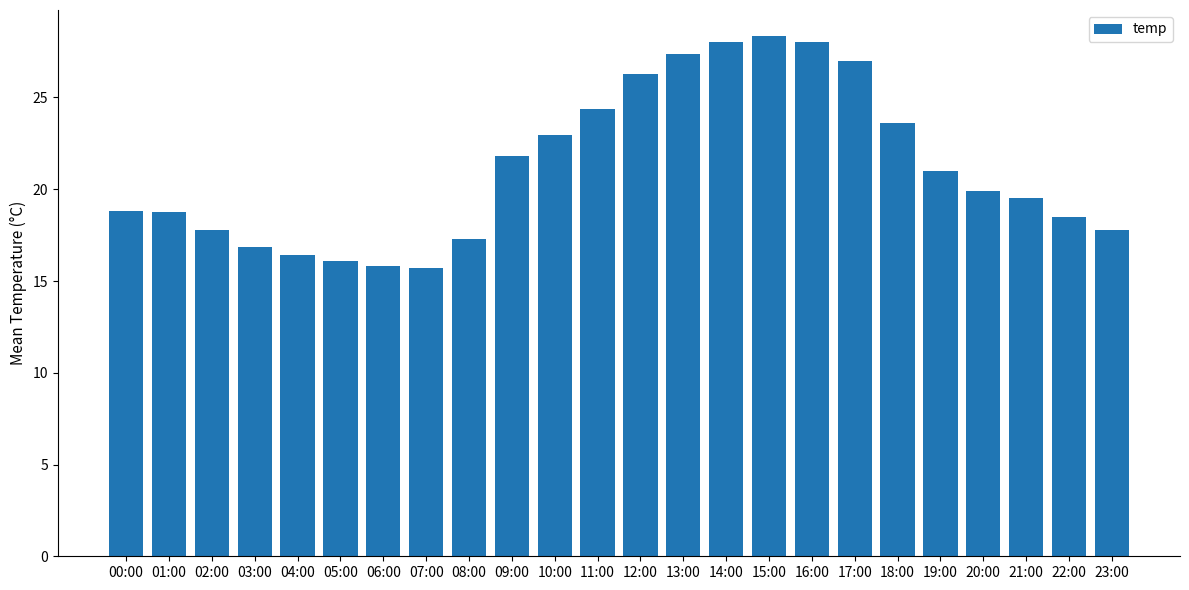

What is the value of the 23rd bar from the left?

18.5